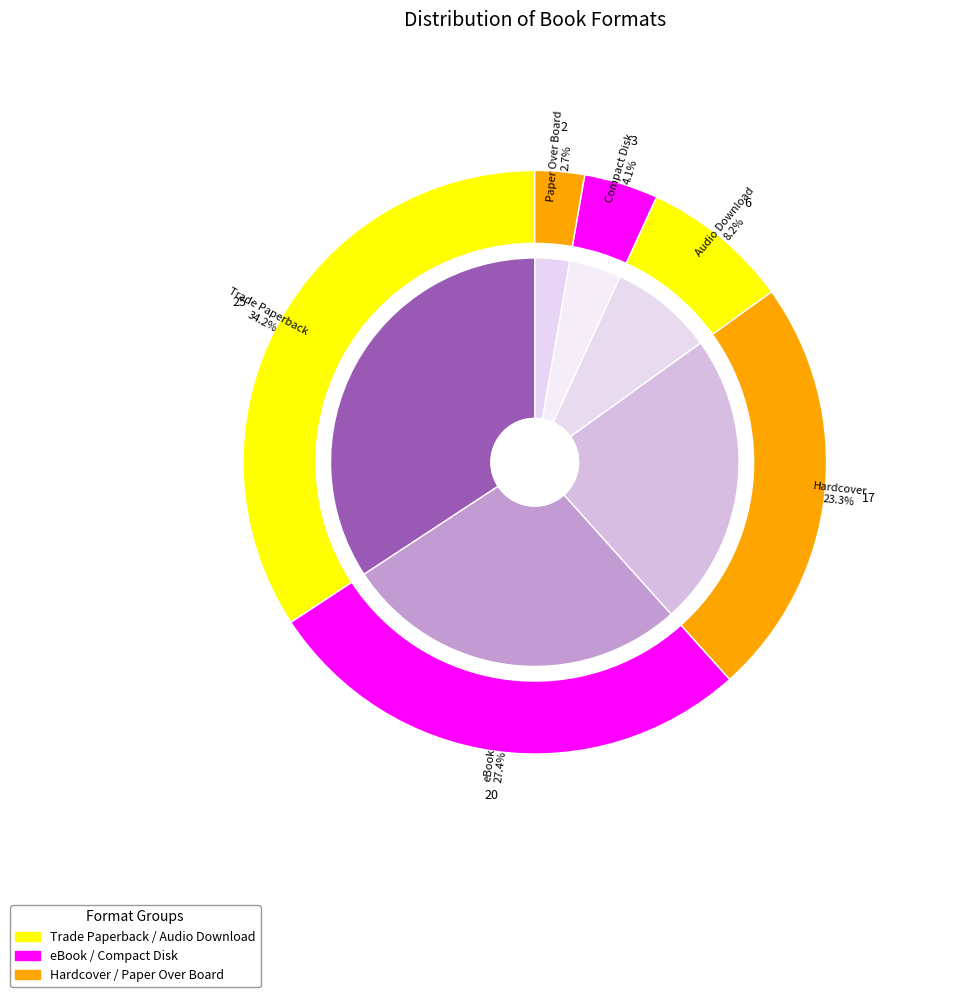

Rank the categories by value from lowest to highest.

Paper Over Board, Compact Disk, Audio Download, Hardcover, eBook, Trade Paperback